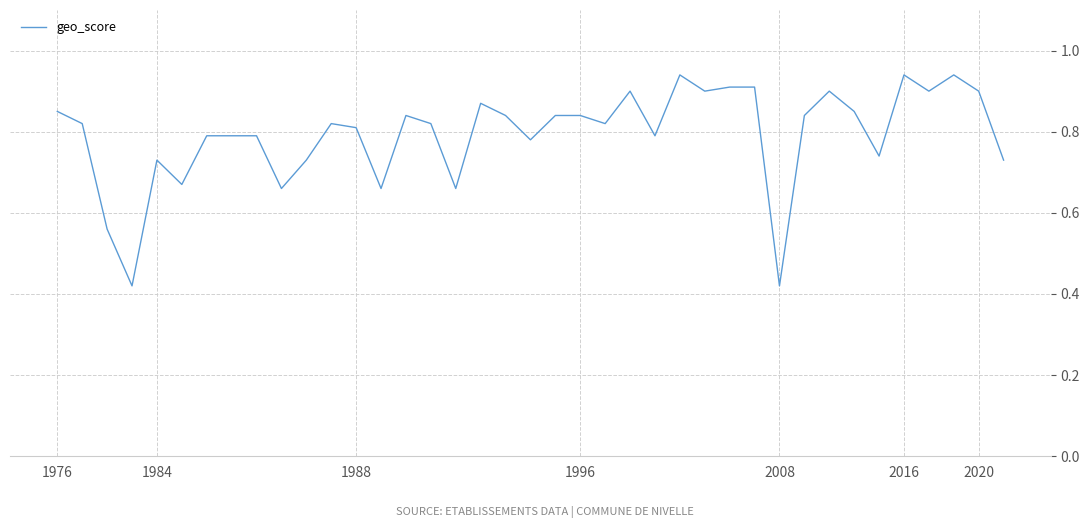

True or false: there are more than 1 points higher than both neighbors.

True